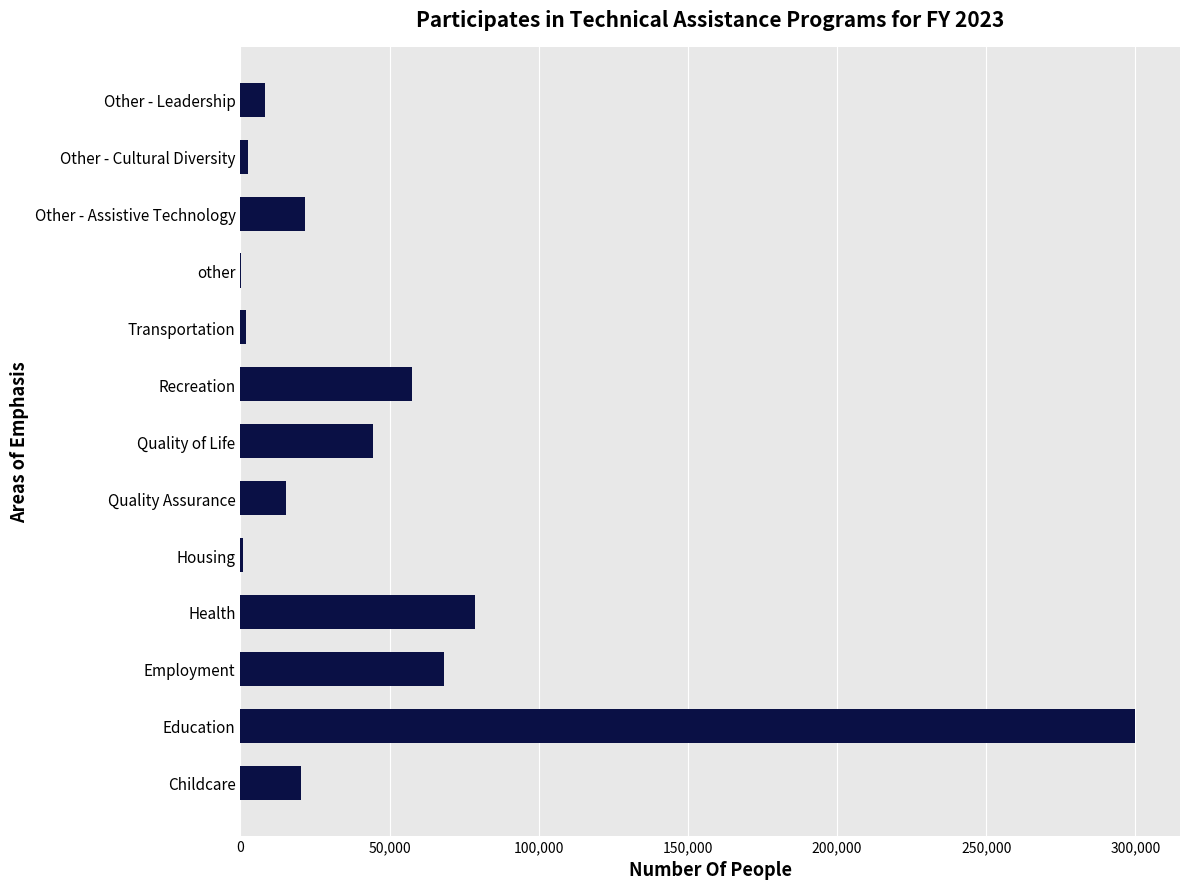

What is the greatest value displayed?

299993